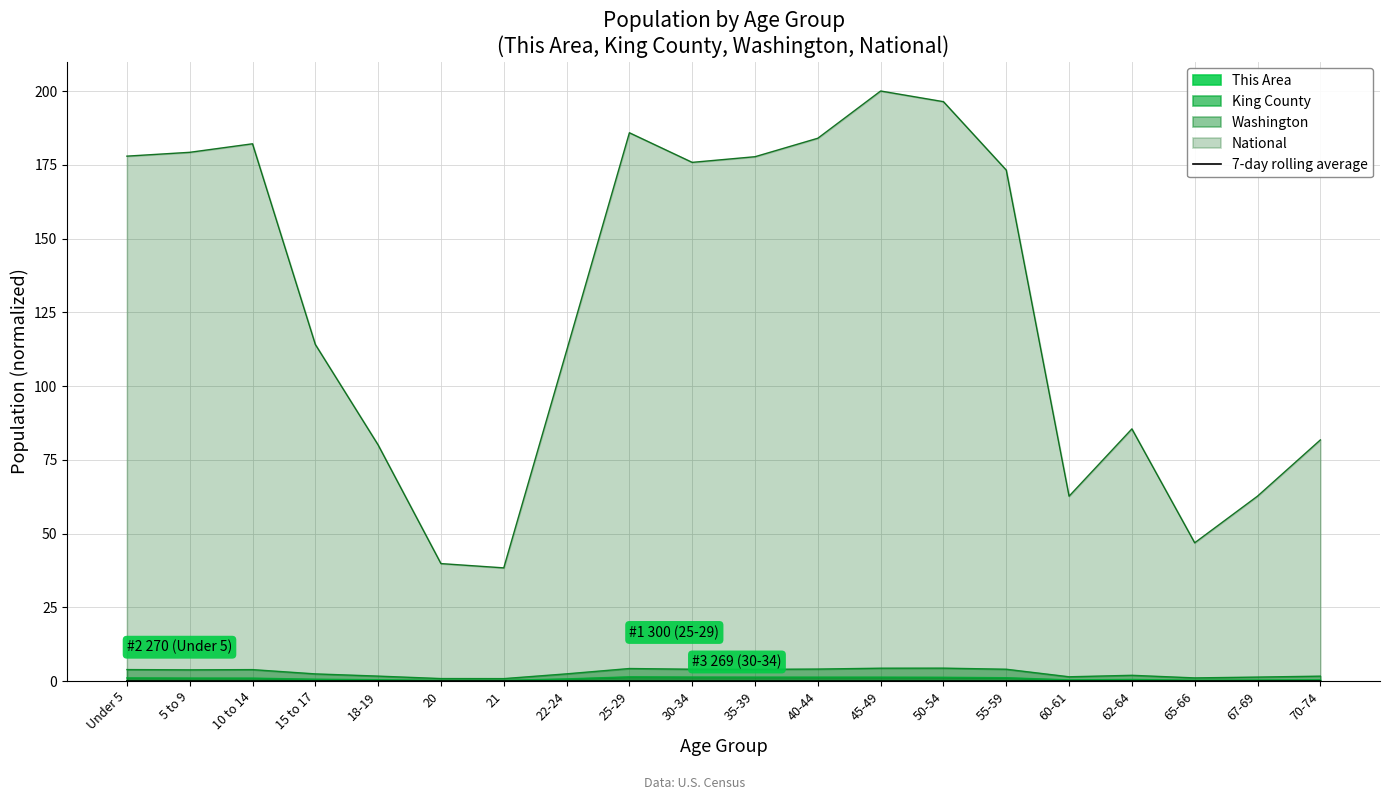

What position from the left is 50-54?

14